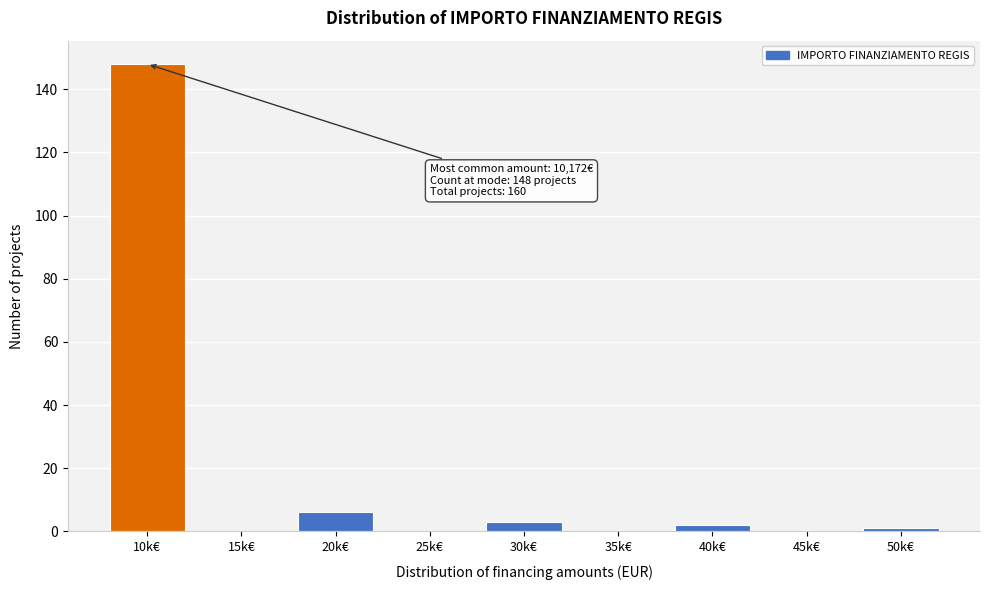

Reading left to right, list all the values displayed in this chart.

10k€=148	15k€=0	20k€=6	25k€=0	30k€=3	35k€=0	40k€=2	45k€=0	50k€=1